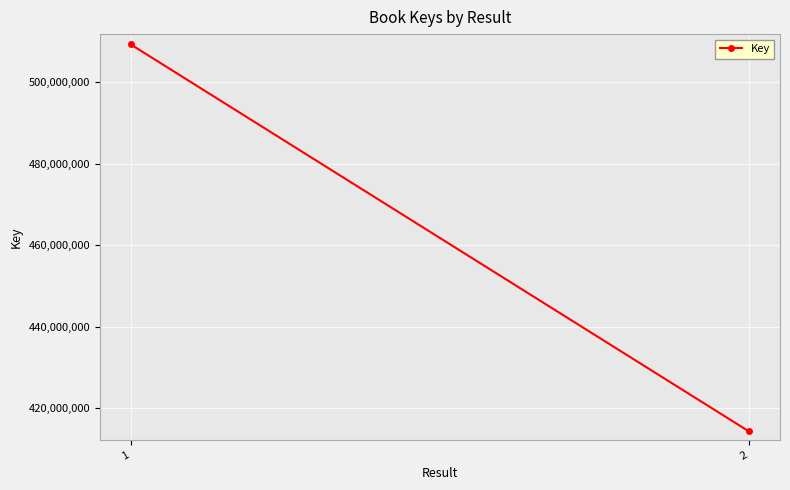

Reading left to right, transcribe all the data shown in this chart.

509216417	414286634